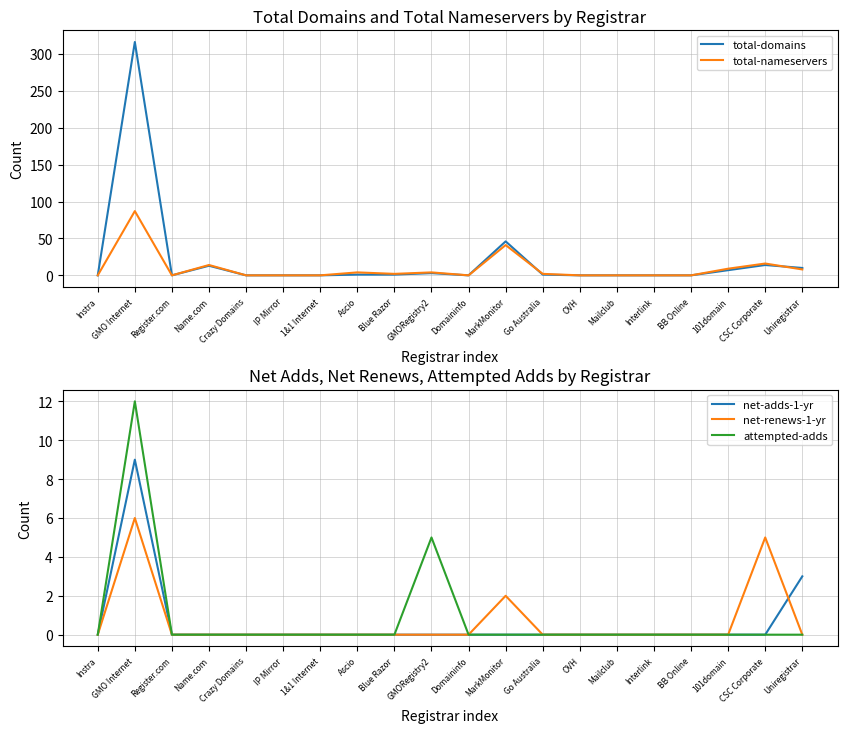

How many lines are shown in the chart?

5